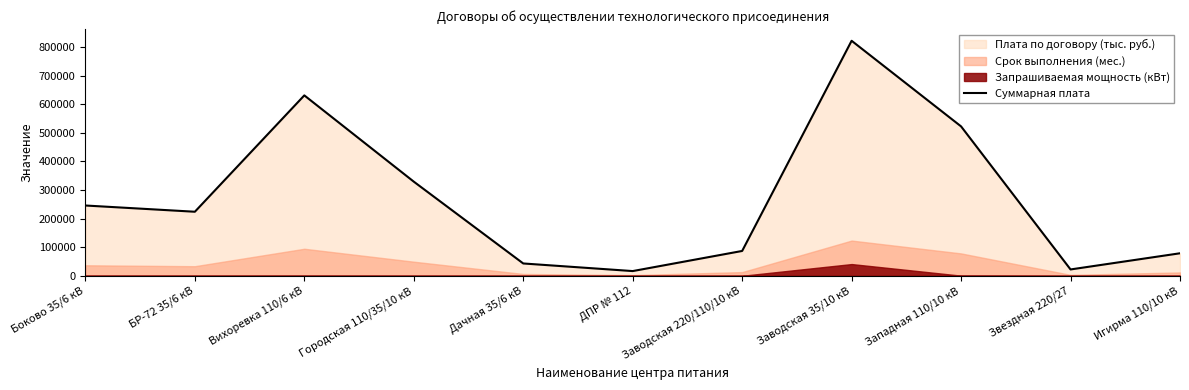

Which label corresponds to the smallest value in the chart?

ДПР № 112